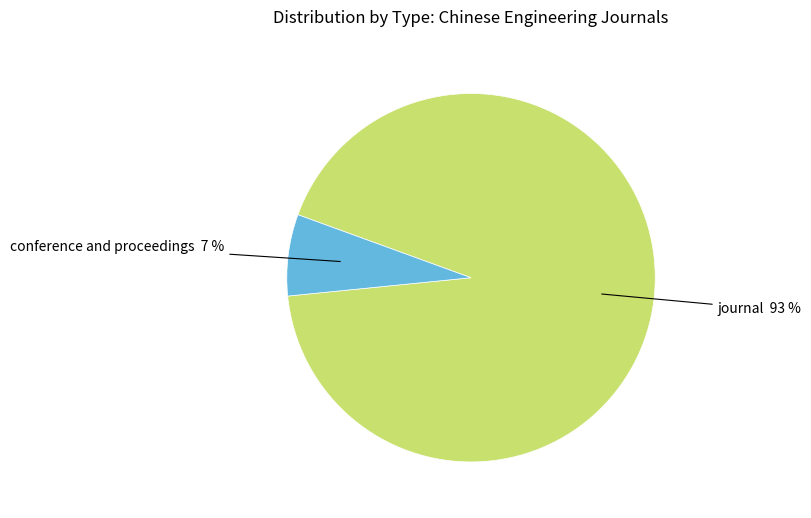

What is the largest slice in the pie chart?

journal